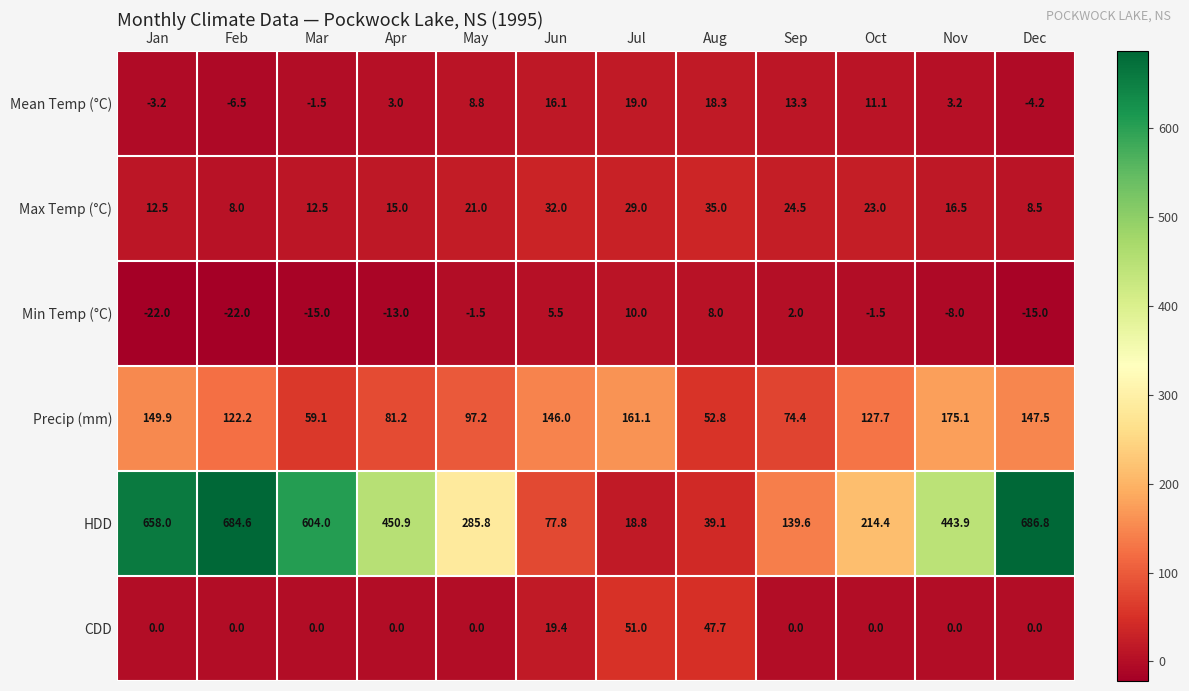

Which series changed the most between Jul and Nov?

HDD